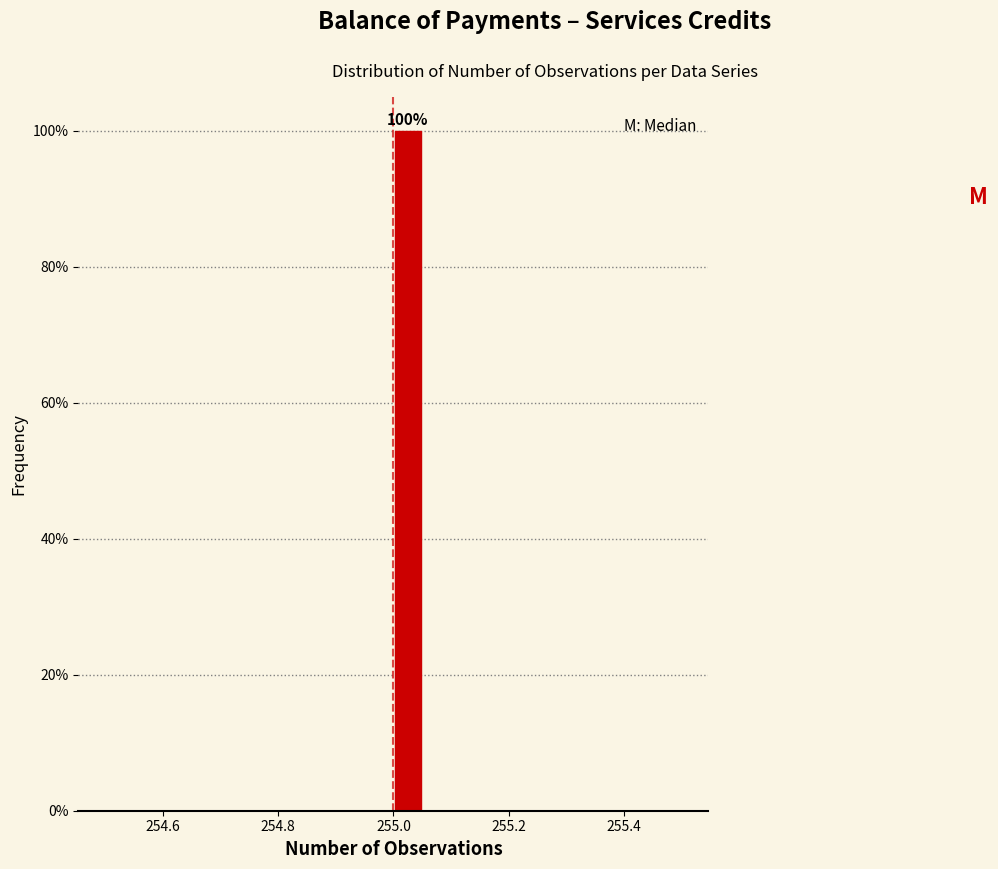

Read against the x-axis, roughly where is the centre of the tallest bar?

255.02